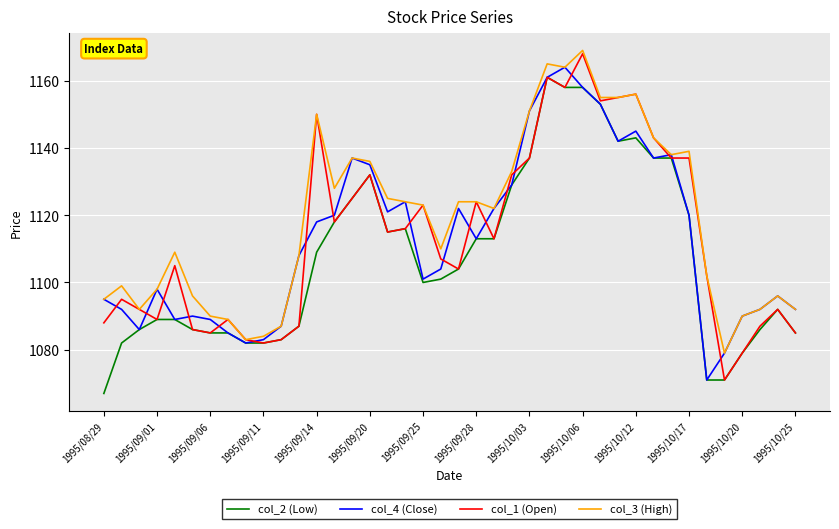

Is this an area chart (filled region under the line)?

No